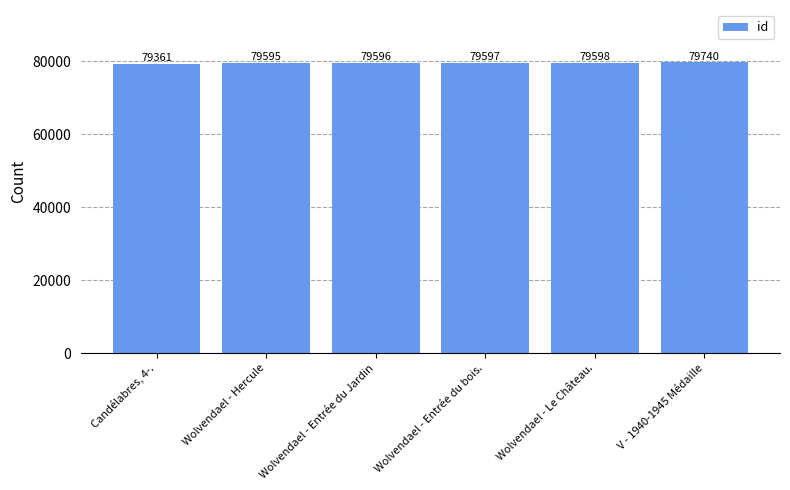

True or false: the data shows 79361 at Candélabres, 4-..

True